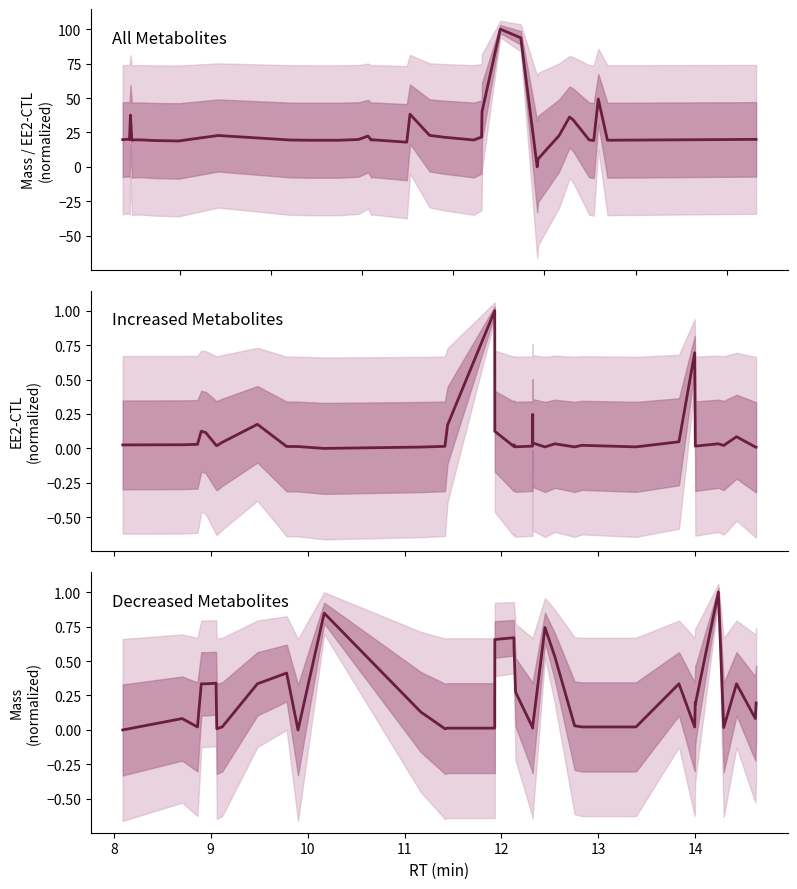

What is the maximum value shown in the chart?

100.0